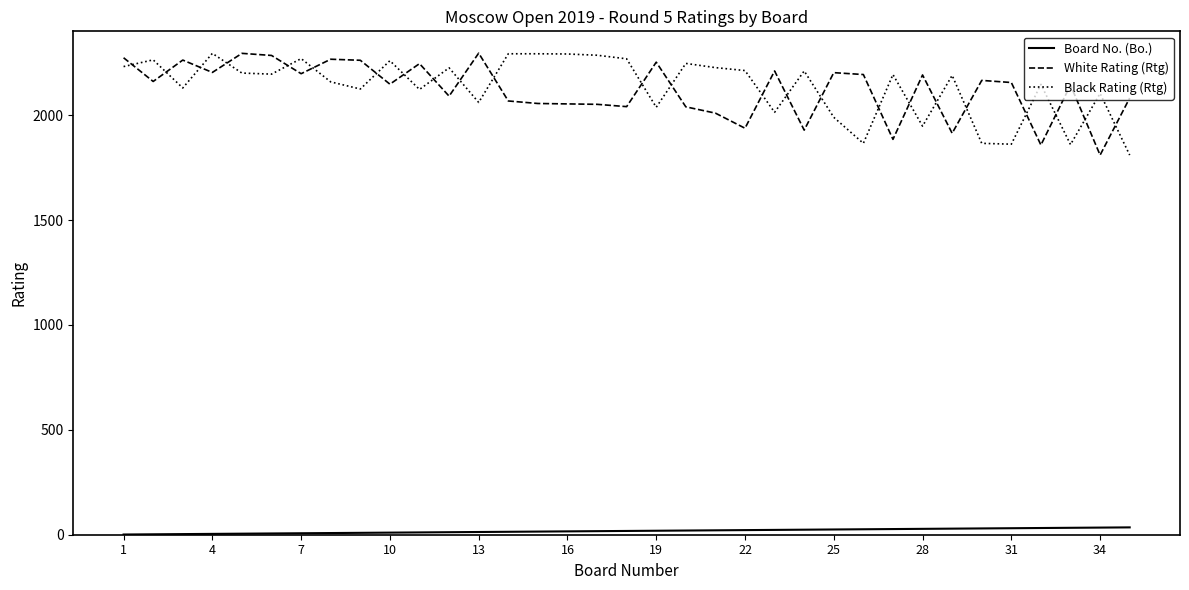

What is the minimum value for Black Rating (Rtg)?

1810